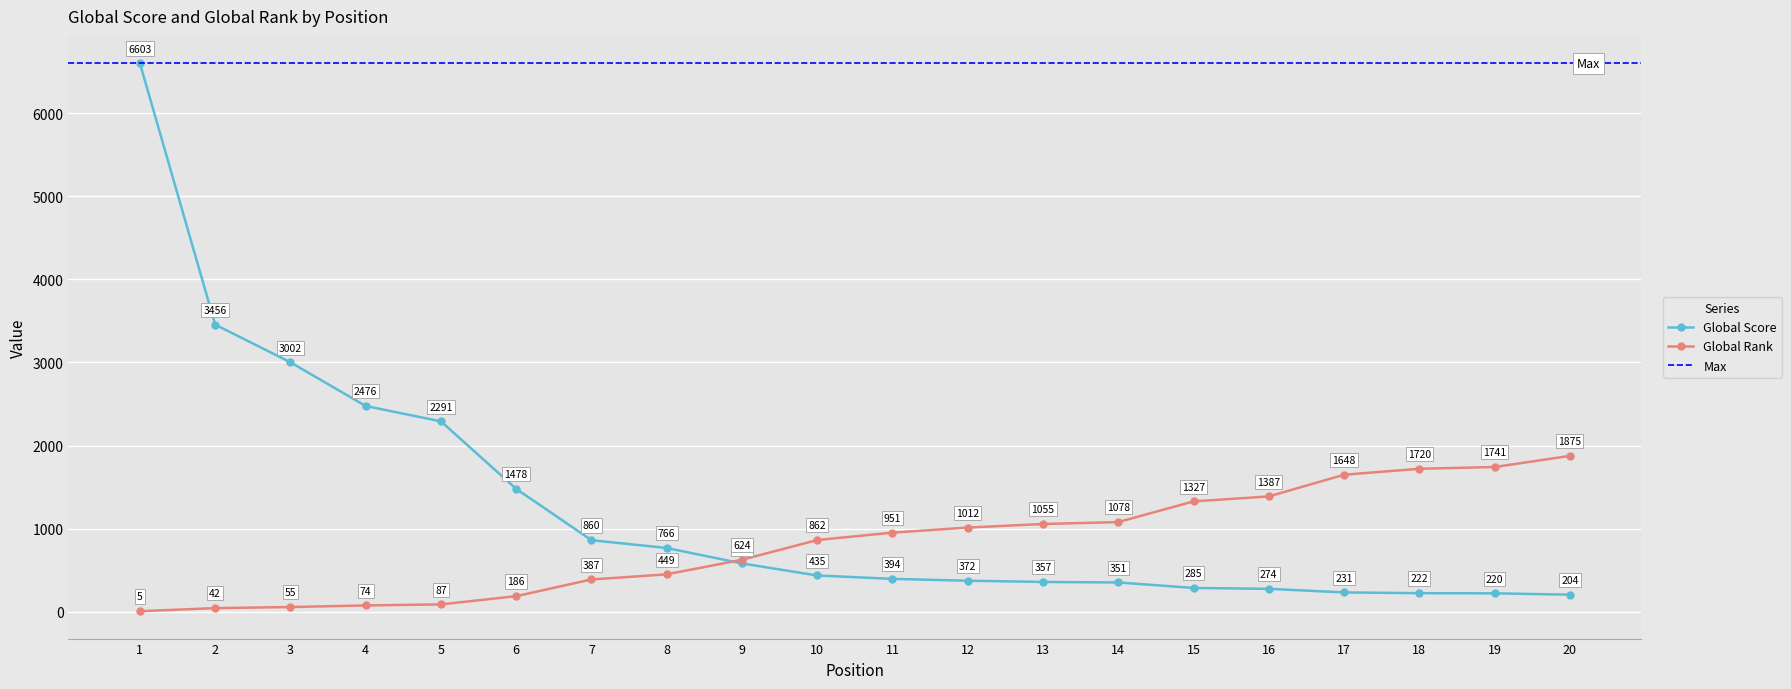

Between 3 and 9, which is larger?

3